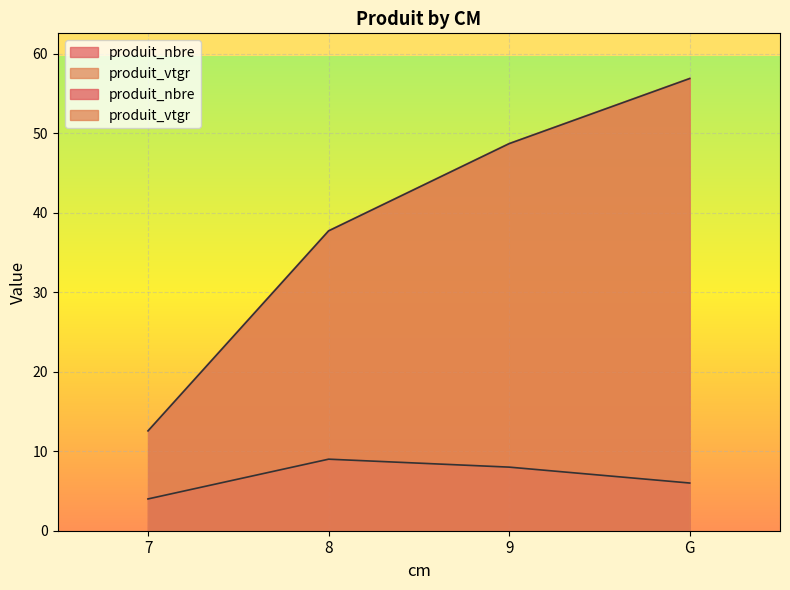

True or false: produit_vtgr and produit_nbre cross at least once.

False